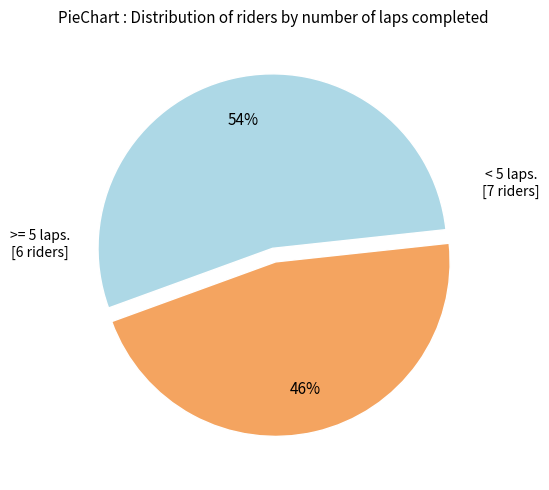

To the nearest percent, what is the average slice percentage?

50%